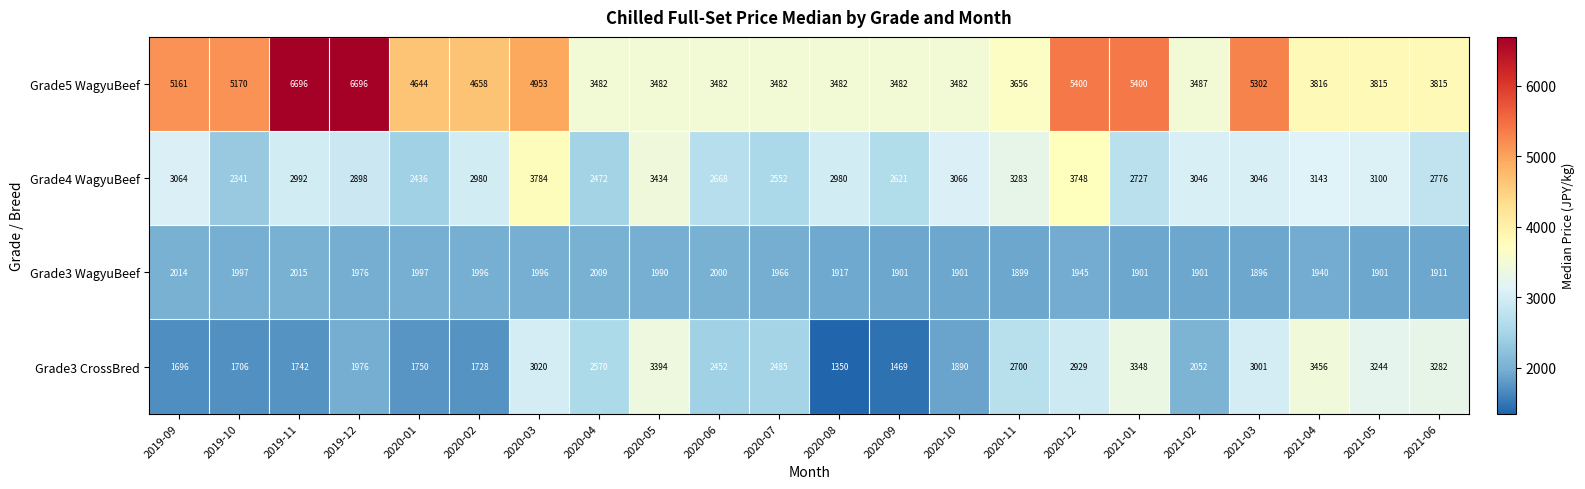

What is the difference between the maximum and minimum values in the Grade4 WagyuBeef series?

1443